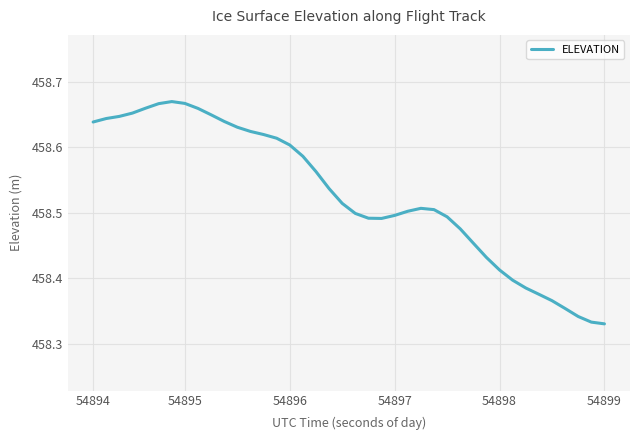

Does the chart have visible grid lines?

Yes